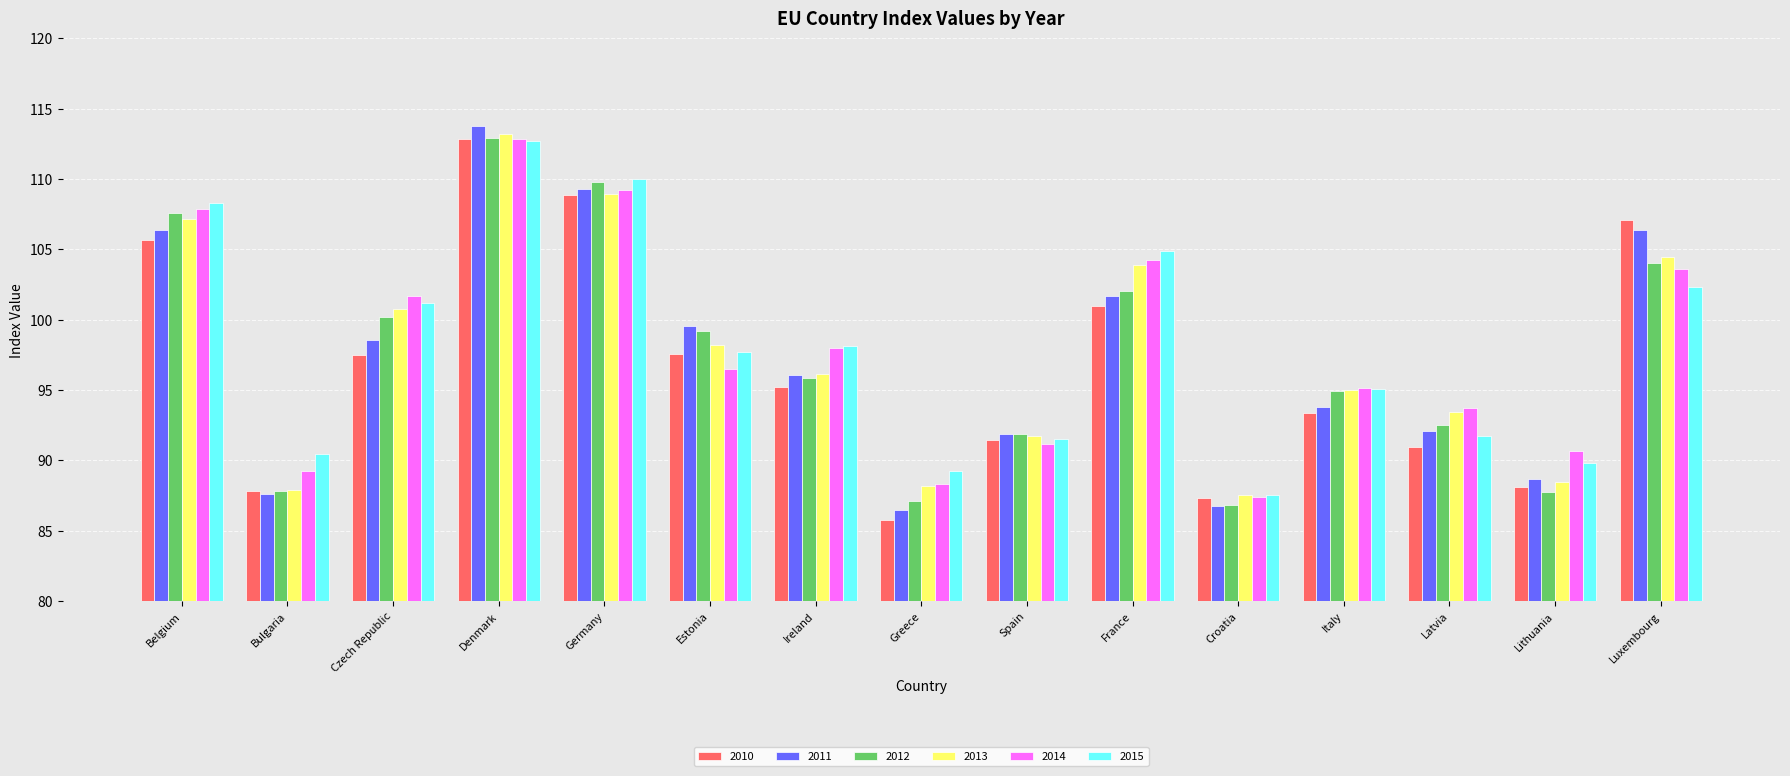

What is the total value across all series at France?

617.7